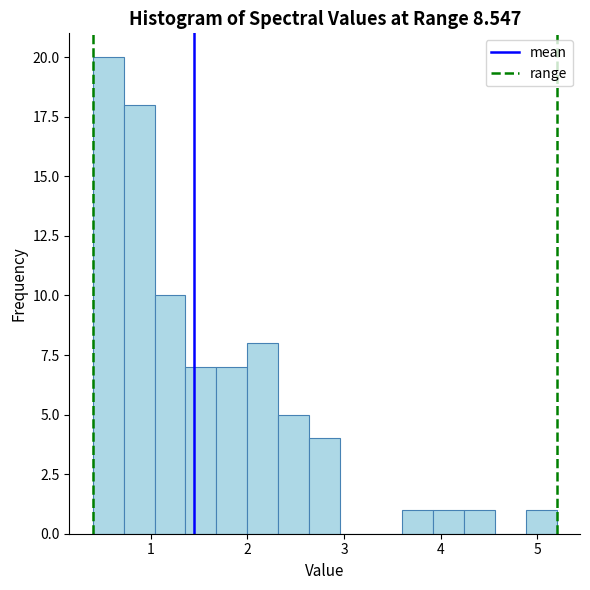

Read against the x-axis, roughly where is the centre of the tallest bar?

0.6